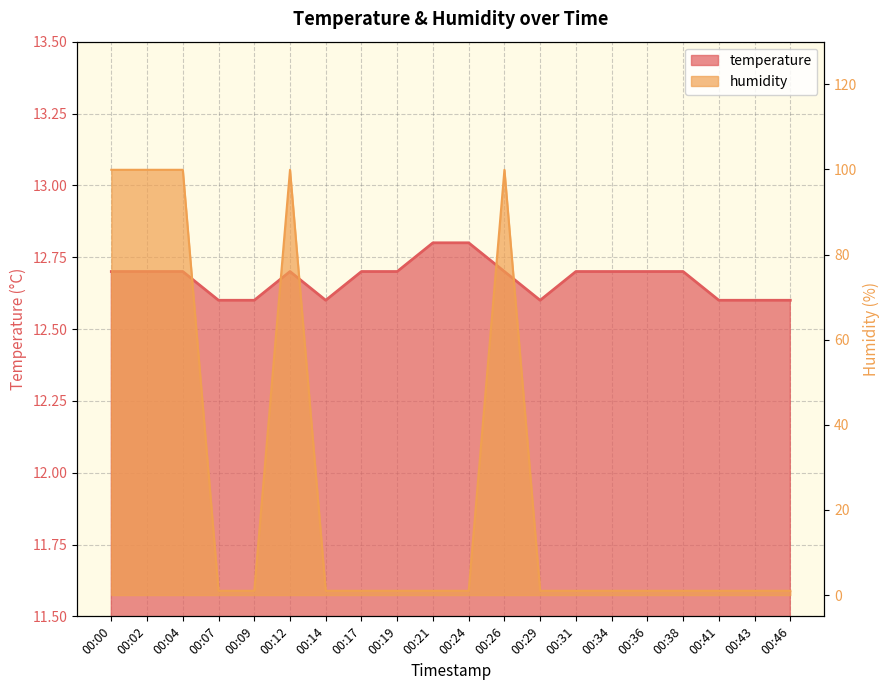

What is the value of the humidity point at the 13th from the left?

1.0